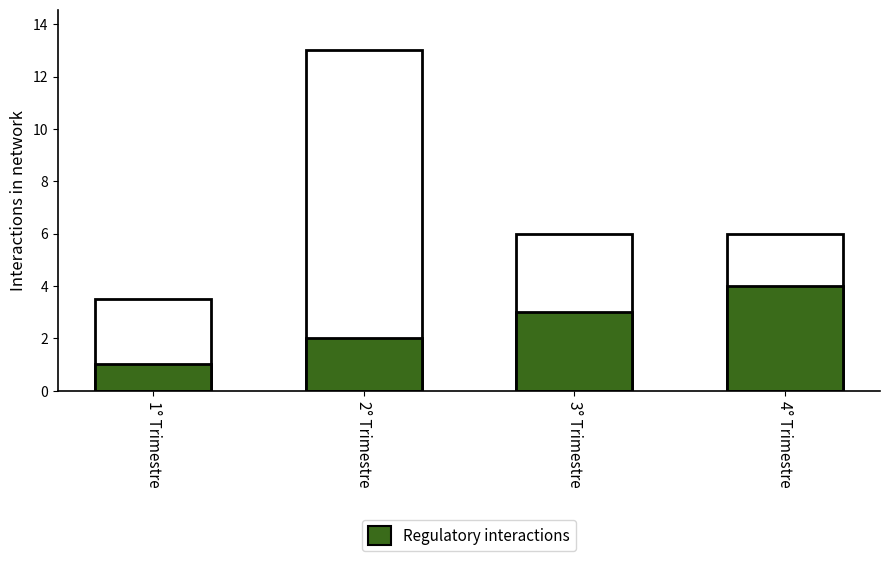

Approximately how many times larger is the value at 4° Trimestre compared to 1° Trimestre?

4.0